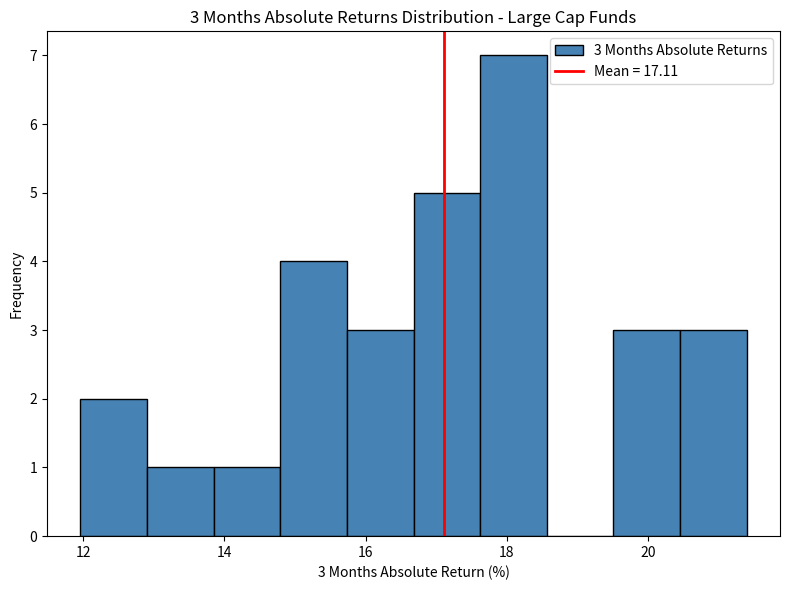

Which range on the x-axis has the tallest bar?

17.6 to 18.6